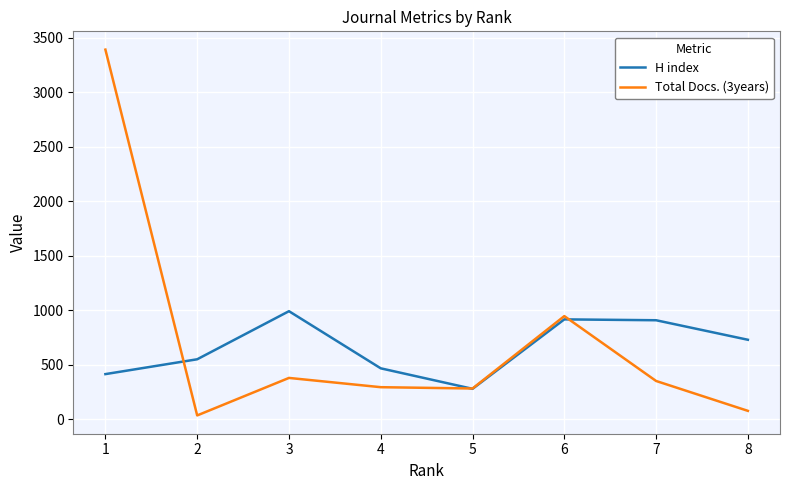

List the series in order of their peak value, highest first.

Total Docs. (3years), H index